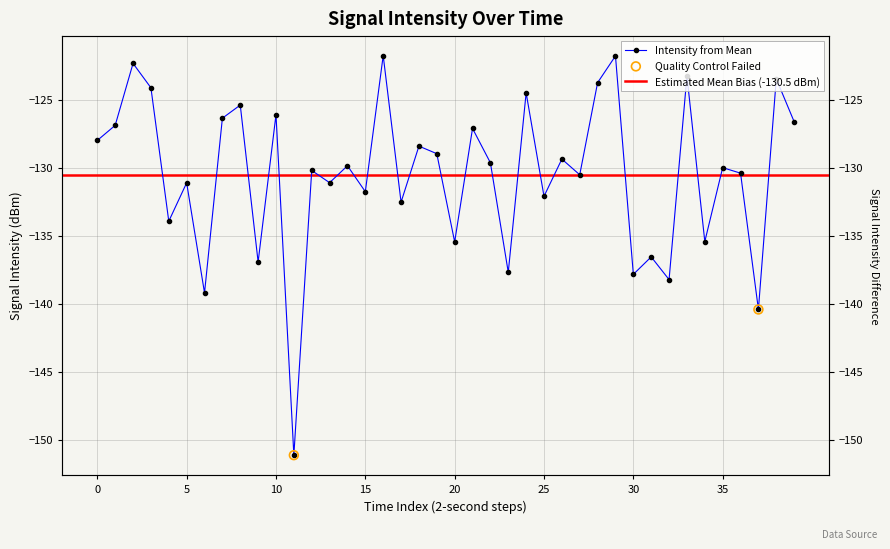

What is the change in value from 20 to 33?

+10.7